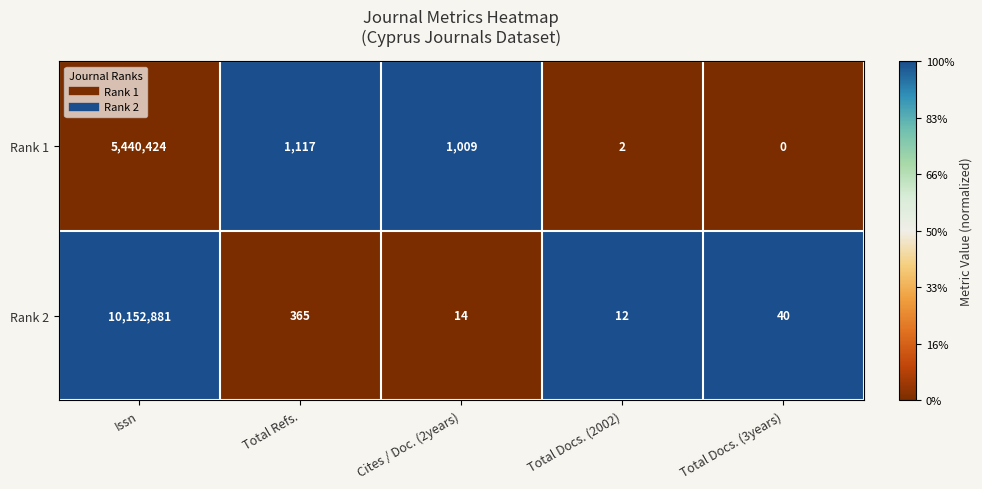

Reading left to right, extract all data points from this chart.

Rank 1: 5440424	1117	1009	2	0
Rank 2: 10152881	365	14	12	40